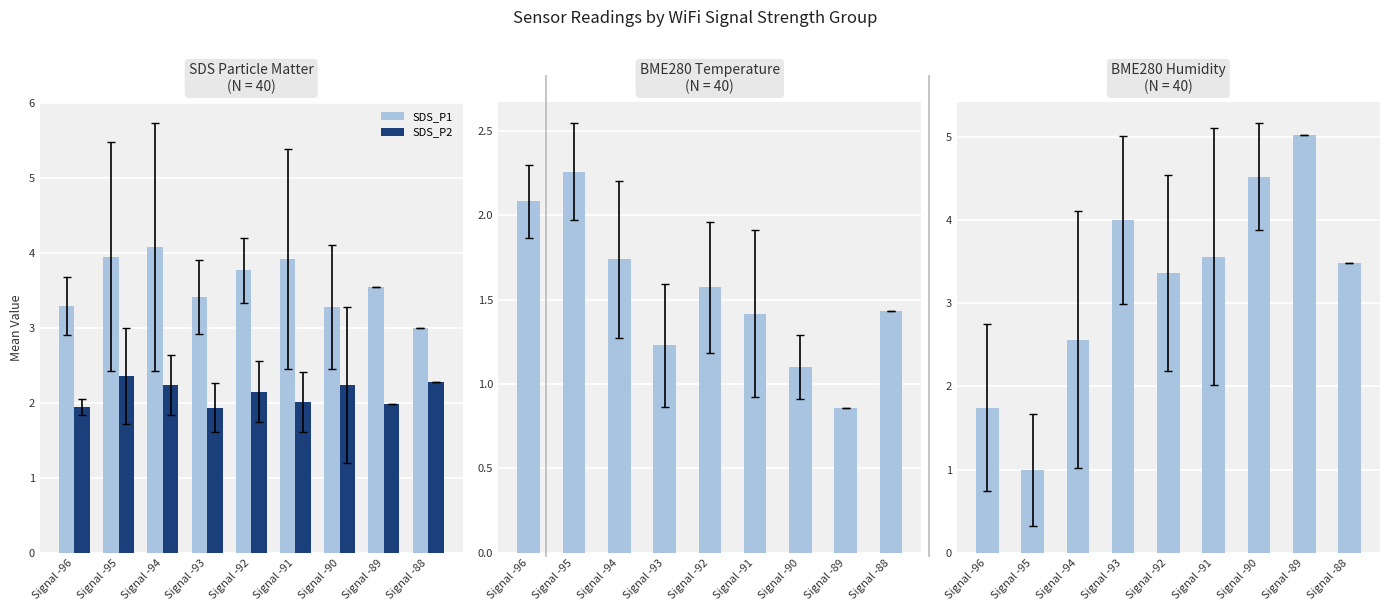

Is the value of SDS_P2 at Signal -92 greater than the value of BME280 Humidity at Signal -91?

No